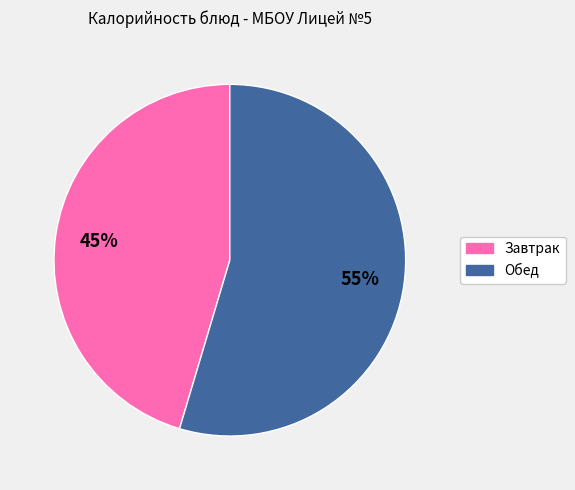

Is there any slice that represents more than half of the pie?

Yes